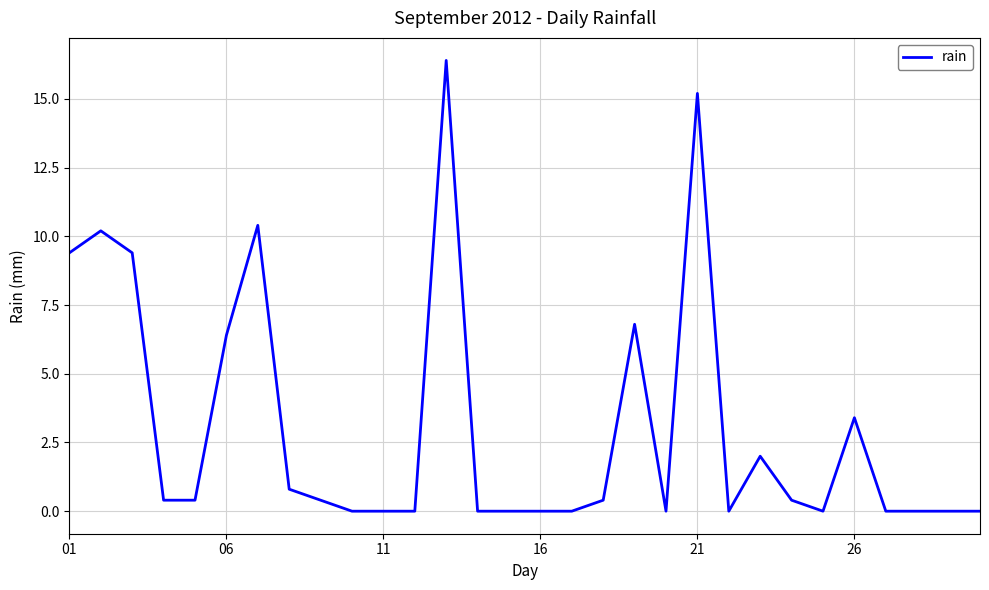

What is the maximum value shown in the chart?

16.4